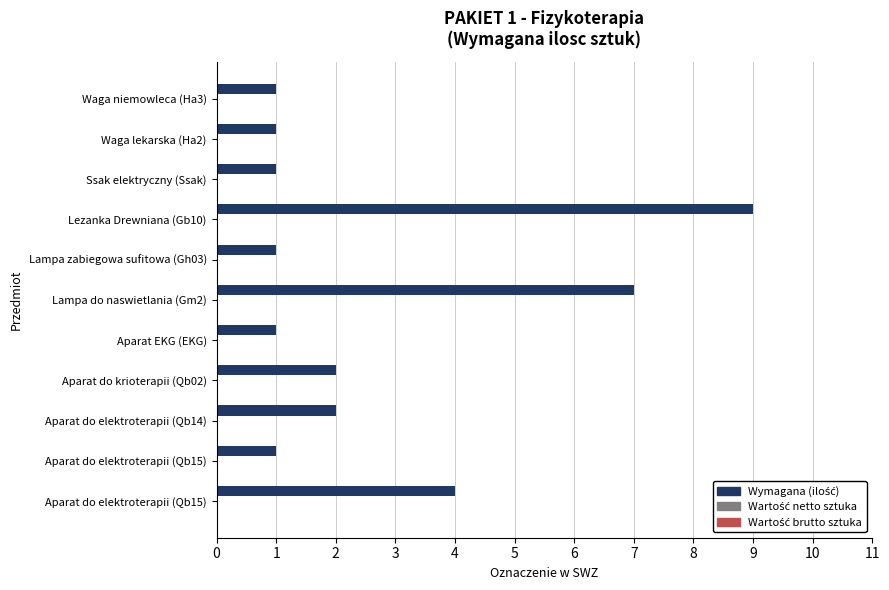

How many distinct data groups are displayed?

1